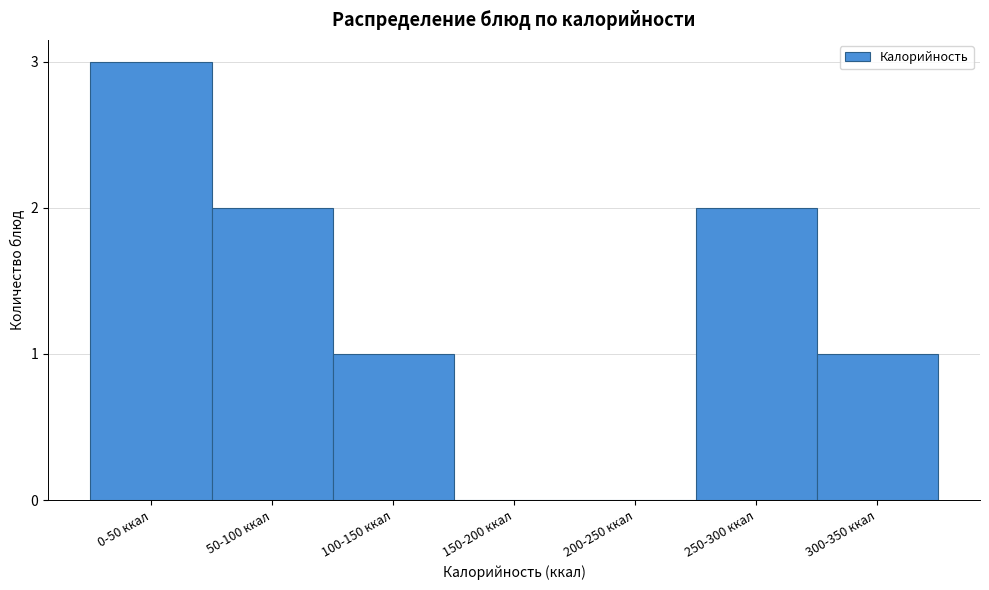

Reading right to left, list all the values displayed in this chart.

300-350 ккал=1	250-300 ккал=2	200-250 ккал=0	150-200 ккал=0	100-150 ккал=1	50-100 ккал=2	0-50 ккал=3